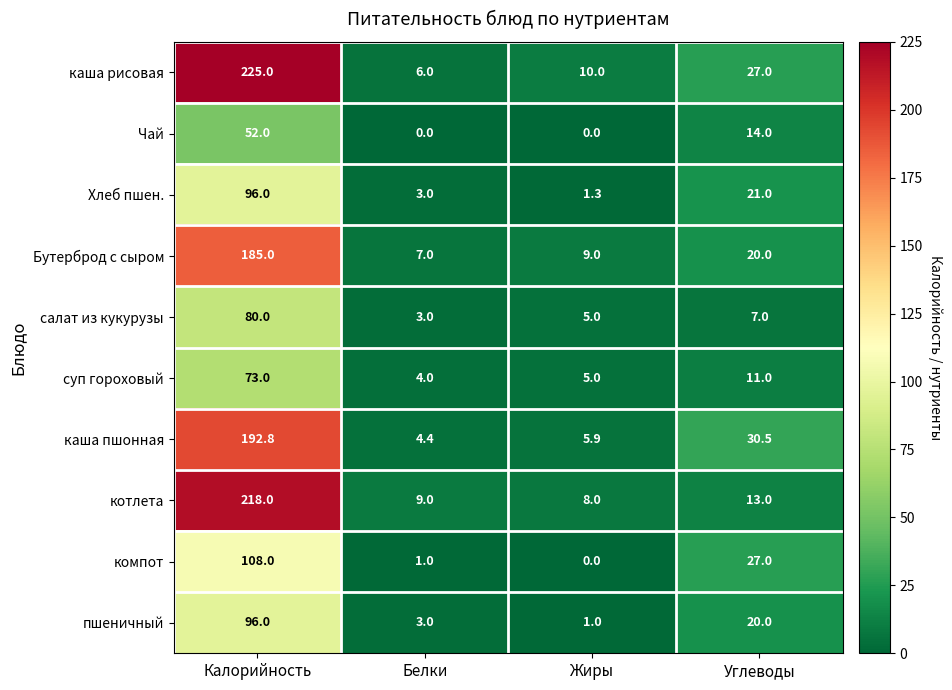

At how many categories does at least one series exceed 158?

1